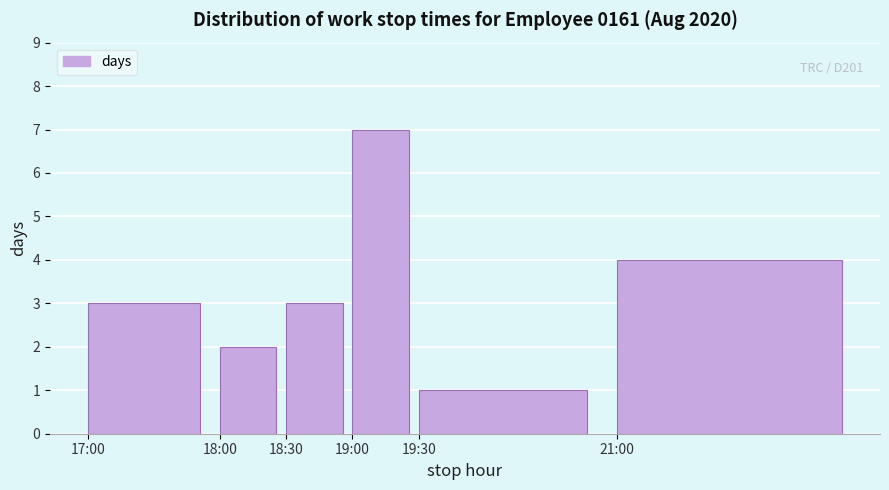

Reading left to right, list all the values displayed in this chart.

17:00=3	18:00=2	18:30=3	19:00=7	19:30=1	21:00=4